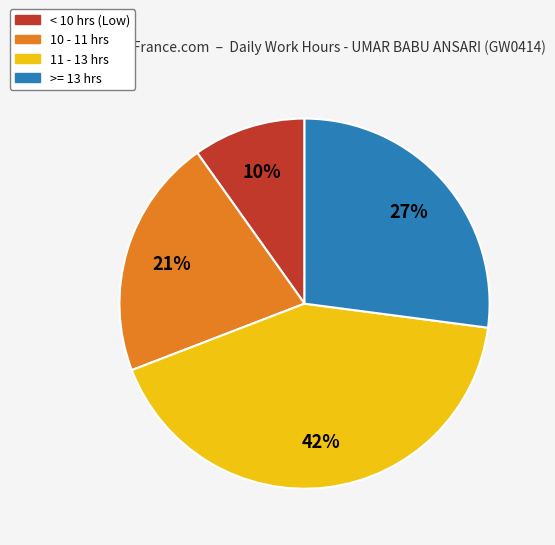

Is there a majority slice in this chart?

No